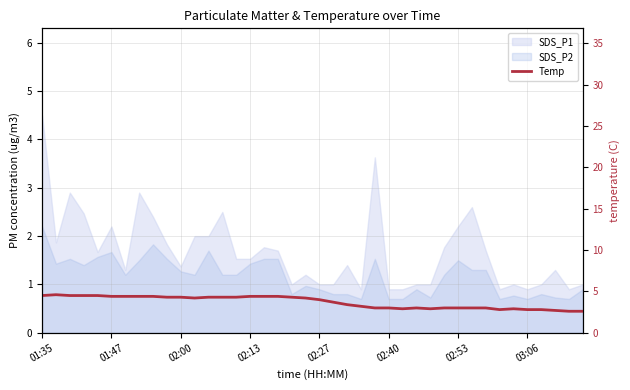

Reading left to right, what are all the values shown in this chart?

4.5	4.6	4.5	4.5	4.5	4.4	4.4	4.4	4.4	4.3	4.3	4.2	4.3	4.3	4.3	4.4	4.4	4.4	4.3	4.2	4.0	3.7	3.4	3.2	3.0	3.0	2.9	3.0	2.9	3.0	3.0	3.0	3.0	2.8	2.9	2.8	2.8	2.7	2.6	2.6